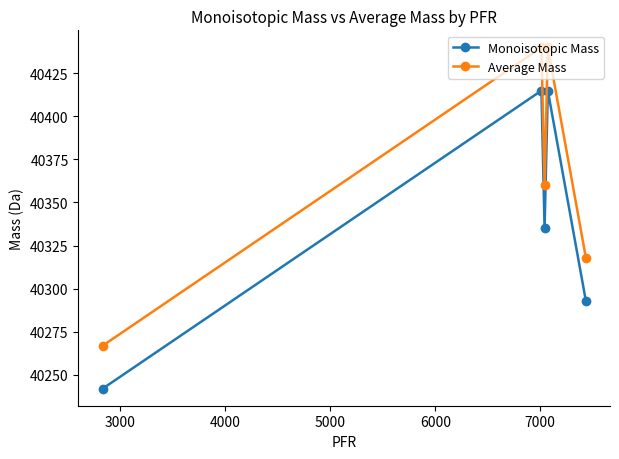

Which series has the largest total across all categories?

Average Mass